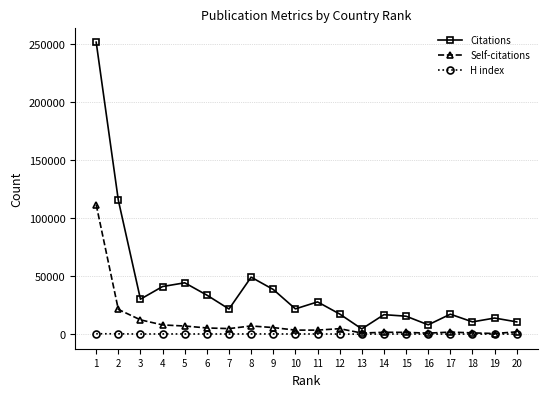

What is the maximum value shown in the chart?

251655